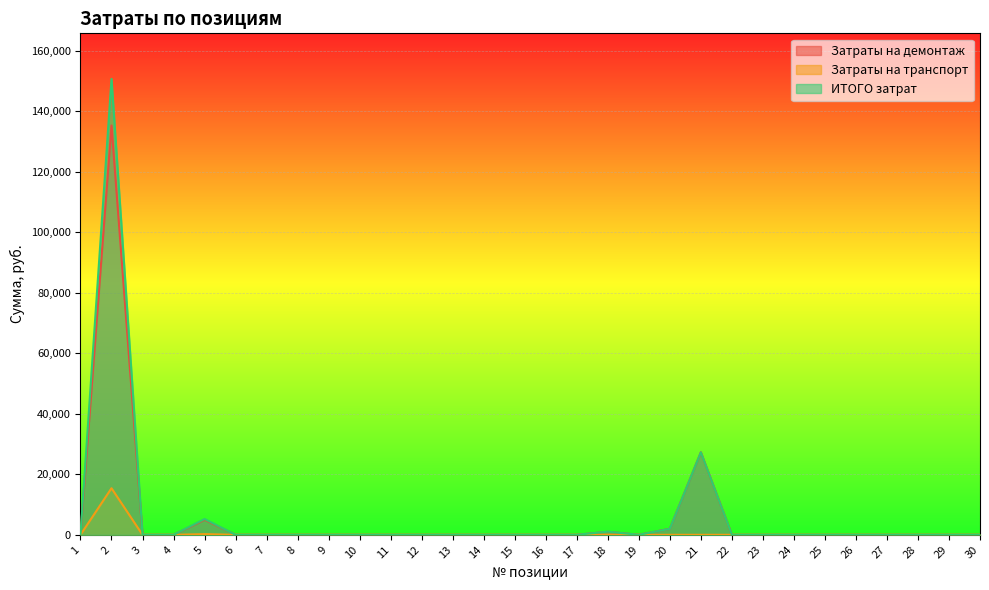

The value of Затраты на демонтаж at 29 is 0.0. True or false?

True